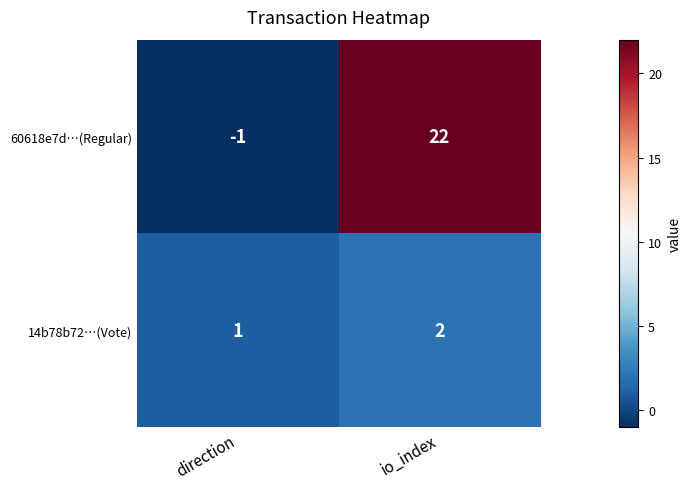

List the series in order of their overall mean, lowest first.

14b78b72…(Vote), 60618e7d…(Regular)